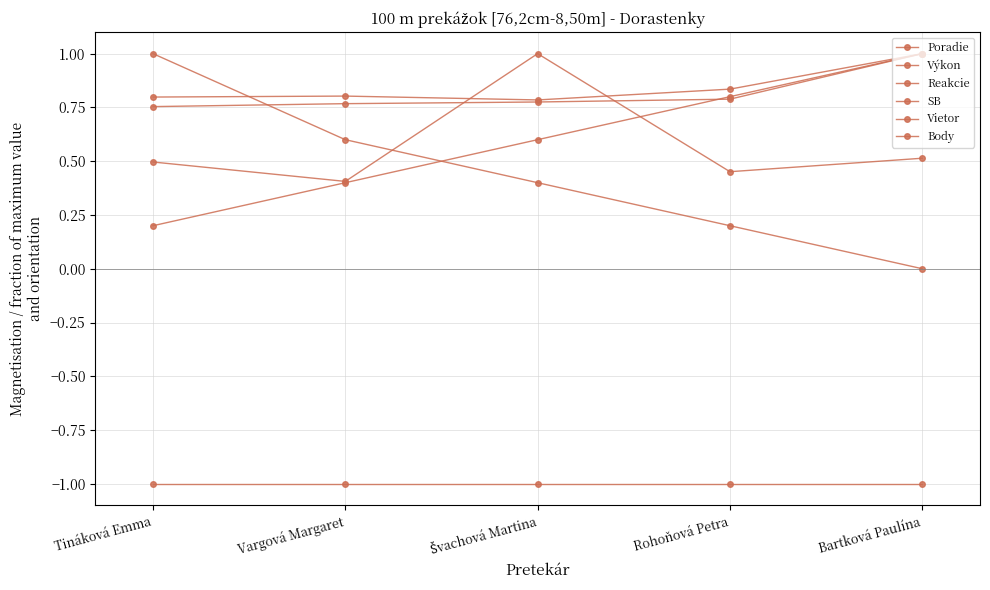

Which label corresponds to the largest value in the chart?

Bartková Paulína